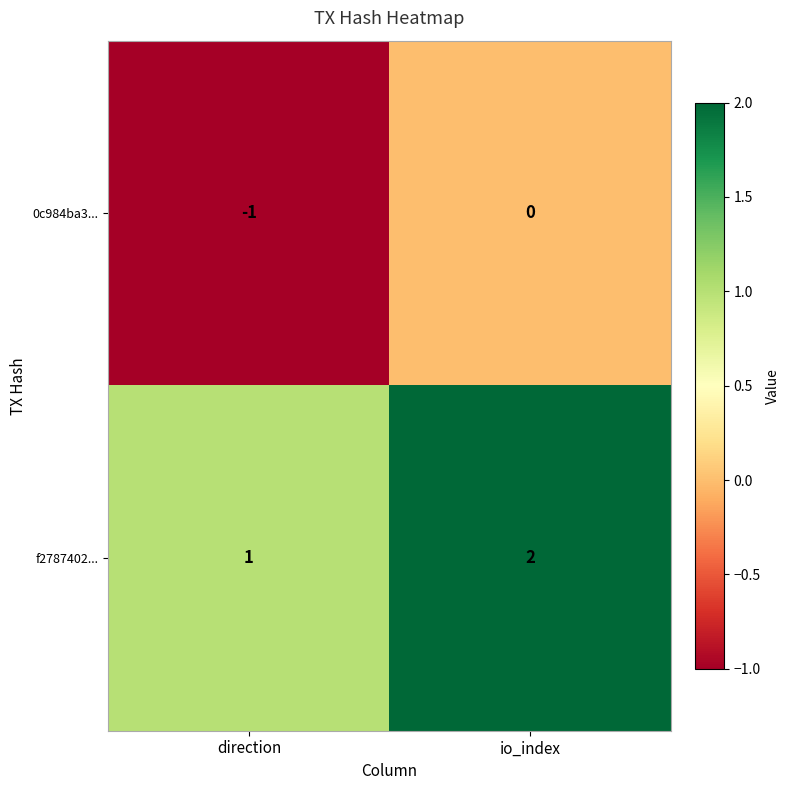

Reading right to left, what are all the values shown in this chart?

0c984ba3...: io_index=0	direction=-1
f2787402...: io_index=2	direction=1